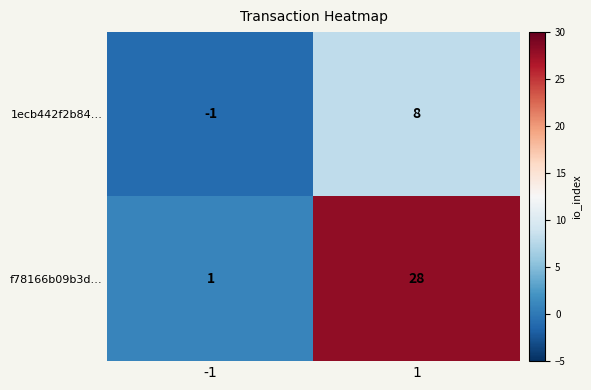

Reading left to right, what are all the values shown in this chart?

1ecb442f2b84…: -1=-1	1=8
f78166b09b3d…: -1=1	1=28